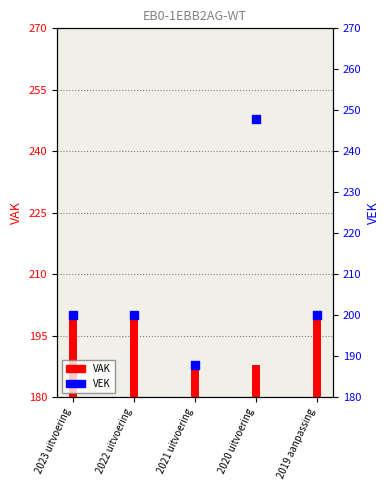

Is the value of VEK at 2020 uitvoering greater than the value of VAK at 2021 uitvoering?

Yes